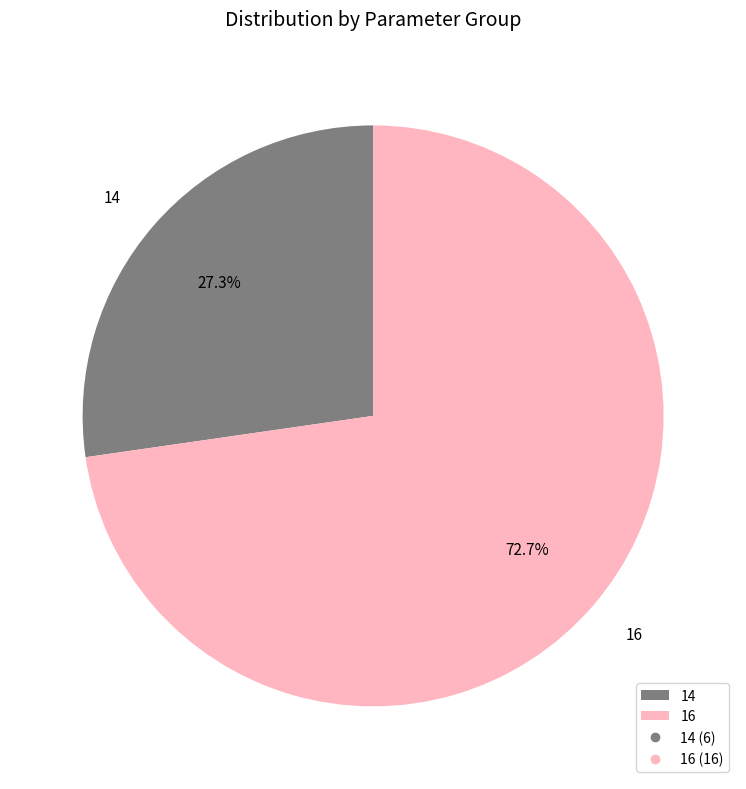

To the nearest percent, what portion does 16 represent?

73%